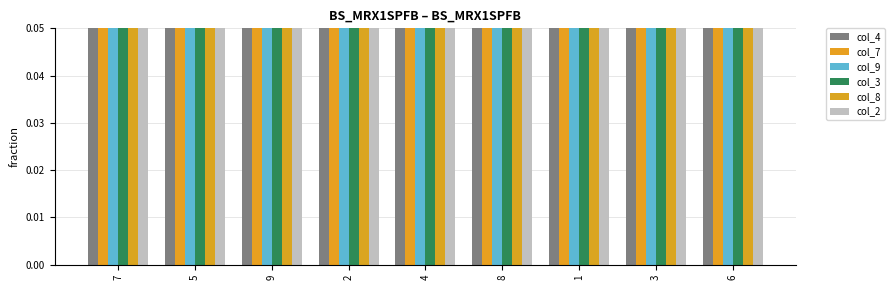

What is the difference between the col_7 values at 7 and 5?

0.6